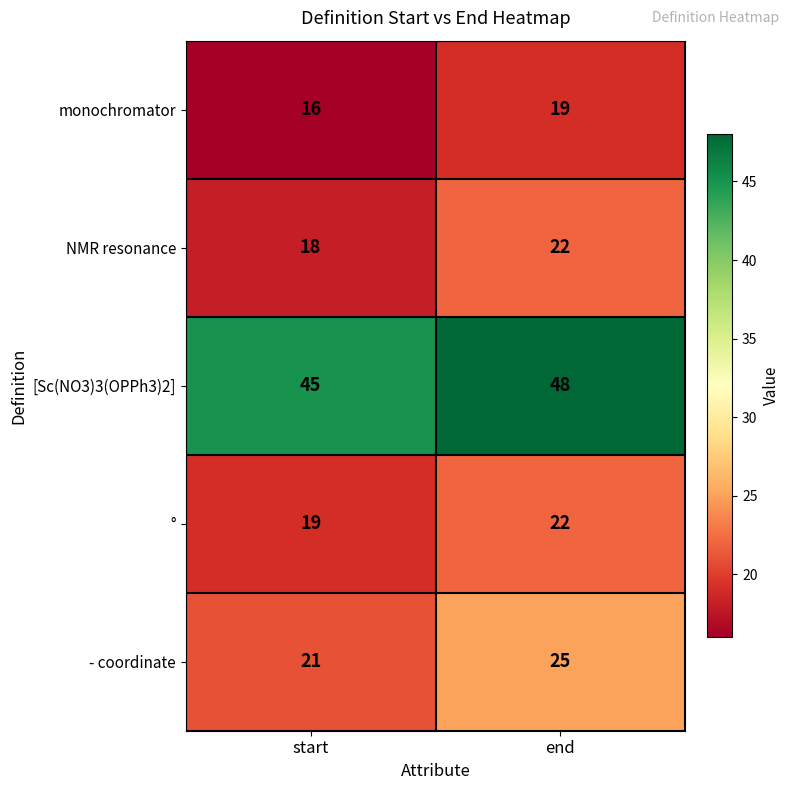

At start, list the series in order from largest to smallest.

[Sc(NO3)3(OPPh3)2], - coordinate, °, NMR resonance, monochromator